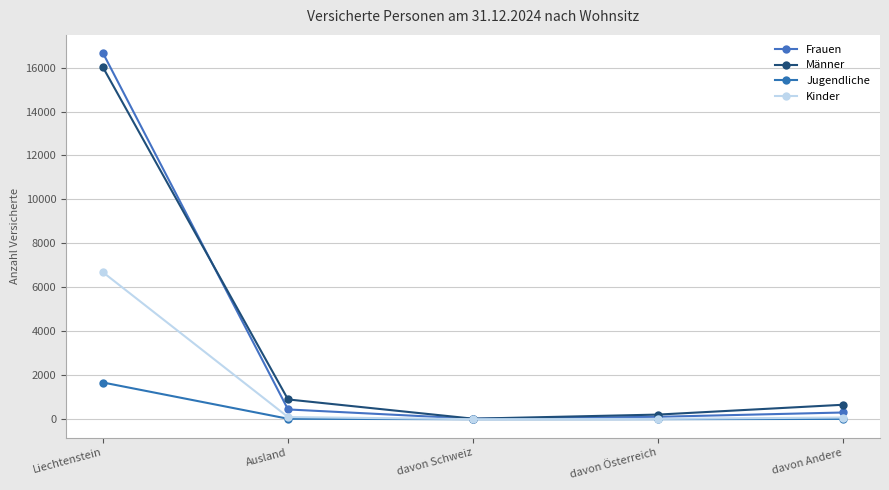

True or false: Kinder and Männer intersect in this chart.

False